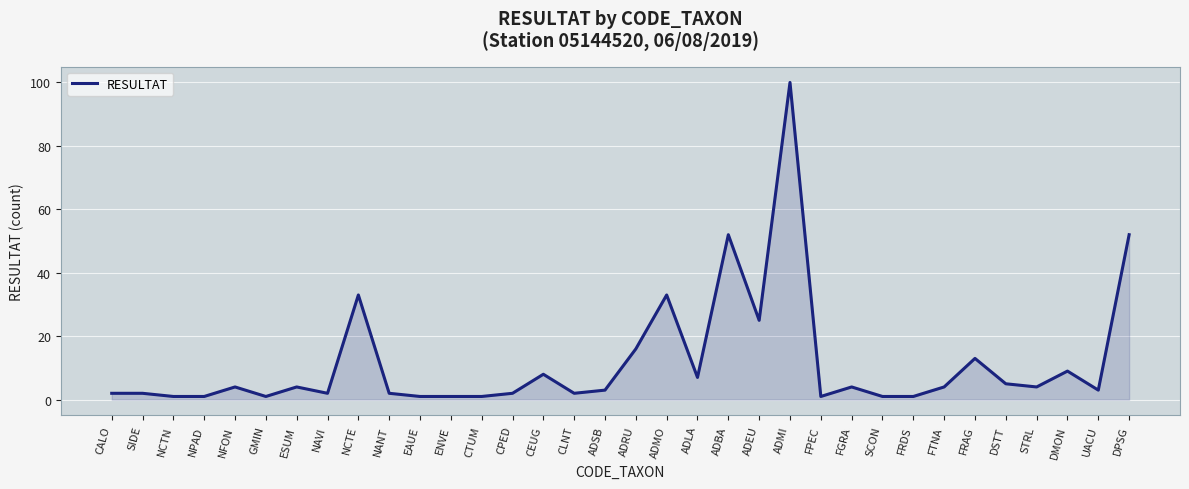

The value at CPED is 2. True or false?

True